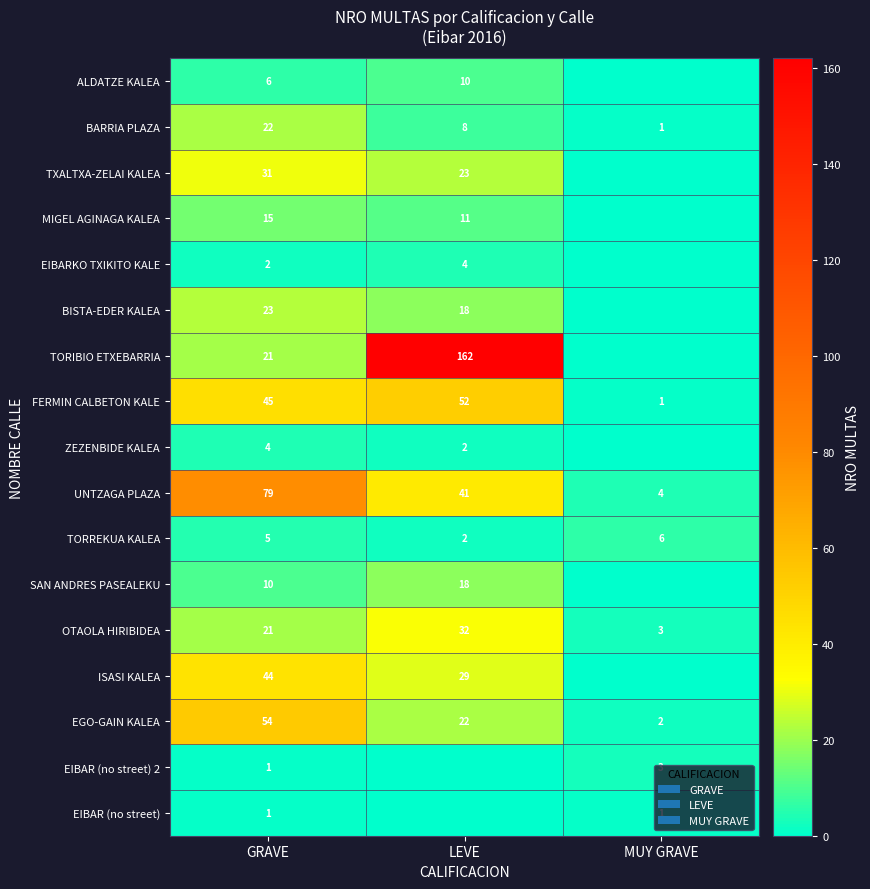

Which label corresponds to the smallest value in the chart?

LEVE